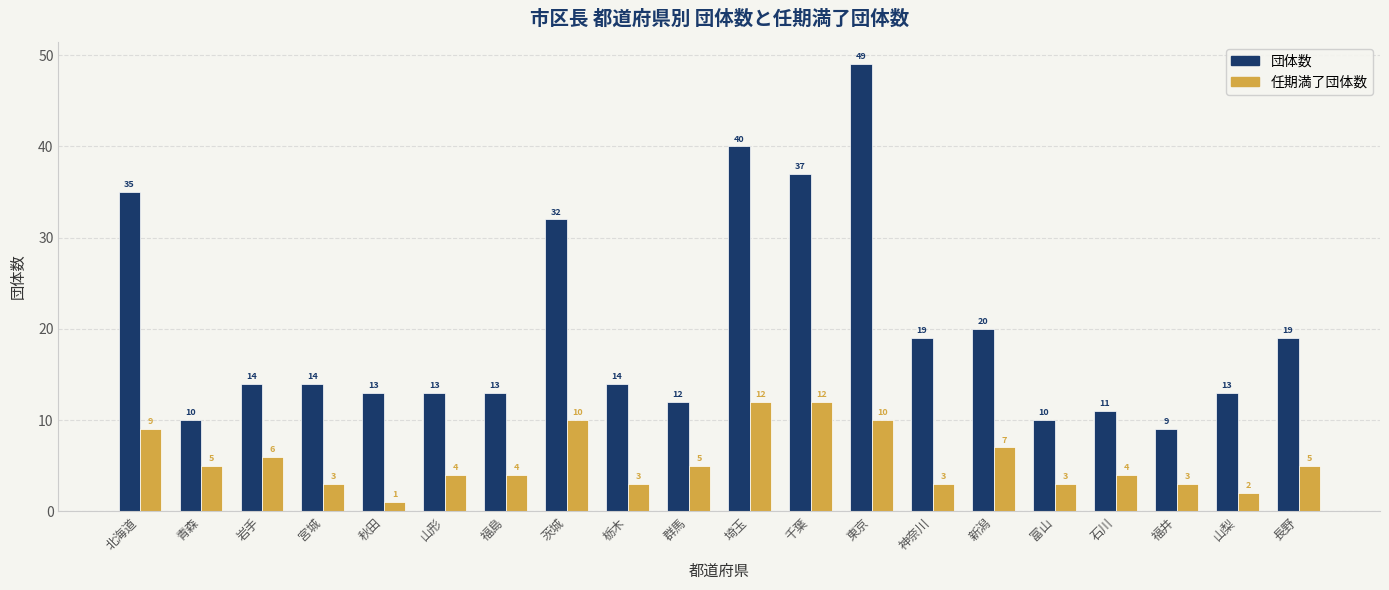

What is the value of the 任期満了団体数 bar at the 4th from the left?

3